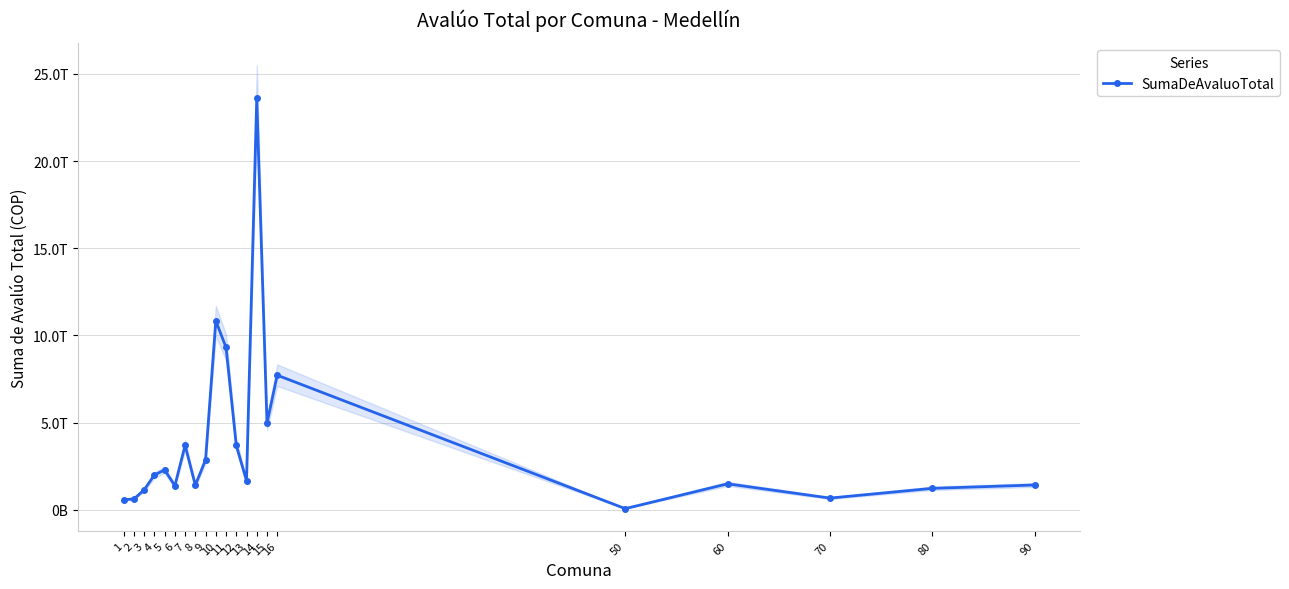

Which has a higher value, 12 or 9?

12